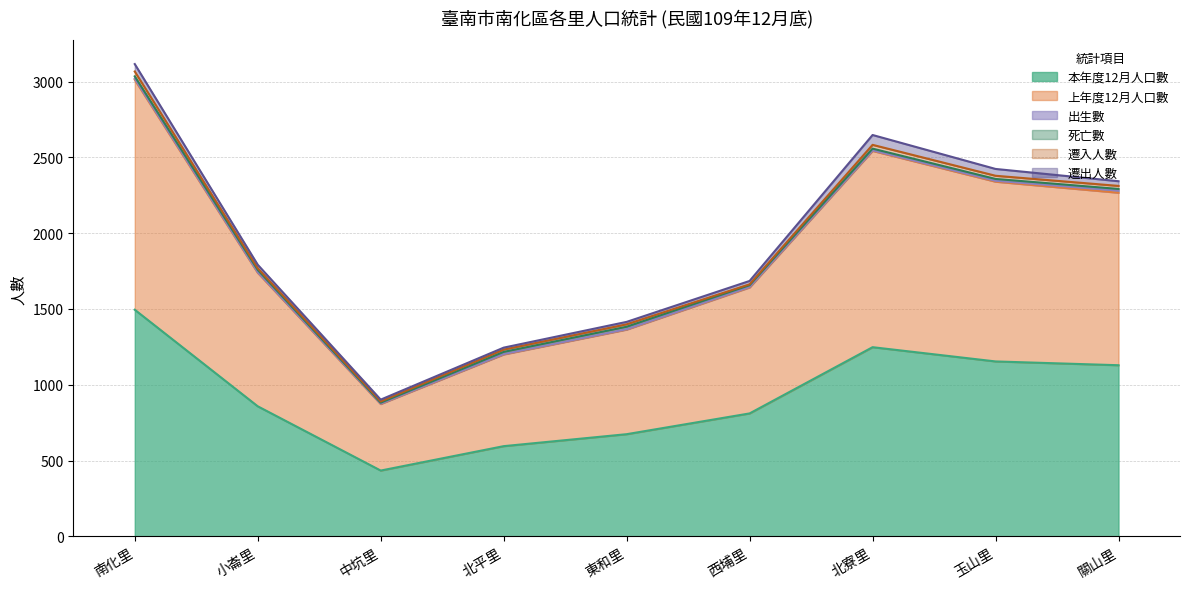

Rank the series at 南化里 from lowest to highest value.

出生數, 死亡數, 遷入人數, 遷出人數, 本年度12月人口數, 上年度12月人口數